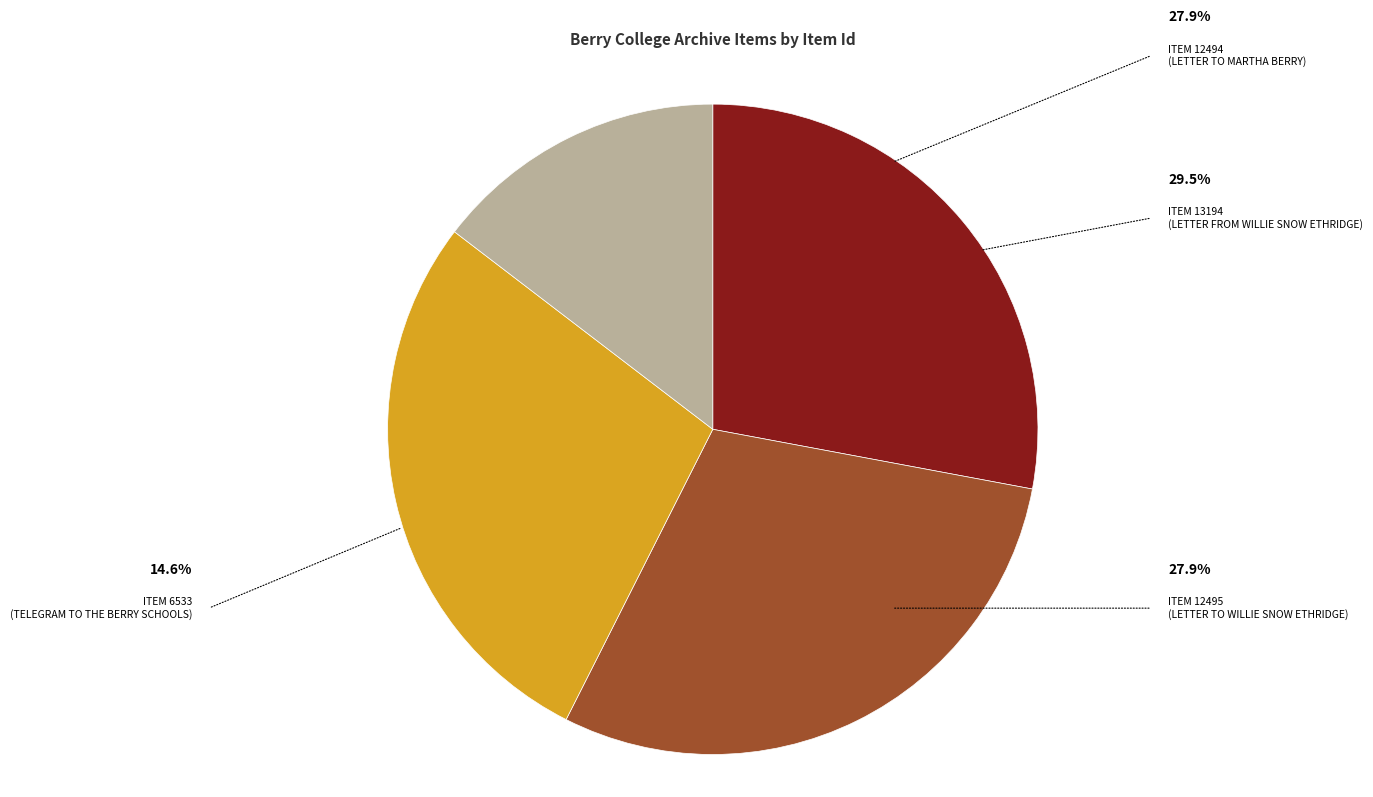

What is the smallest slice in the pie chart?

ITEM 6533
(TELEGRAM TO THE BERRY SCHOOLS)